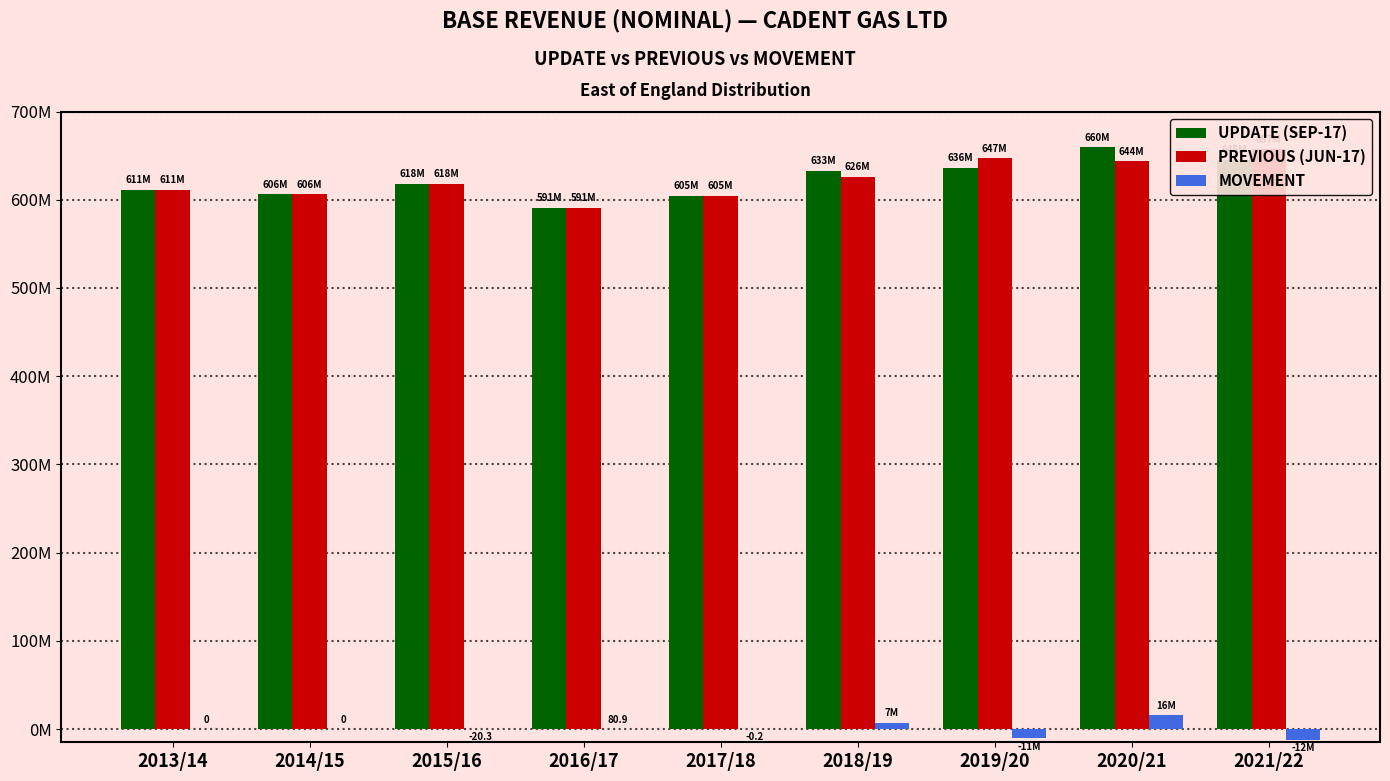

Which series changed the most between 2014/15 and 2016/17?

PREVIOUS (JUN-17)